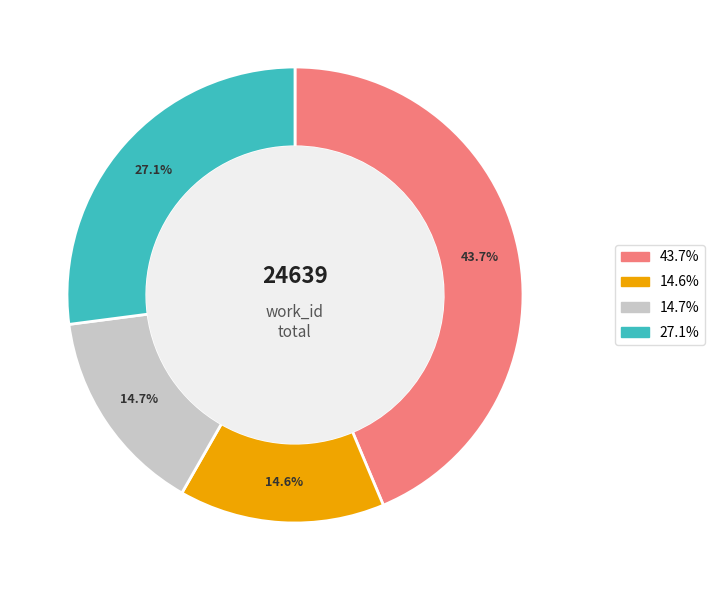

To the nearest percent, what is the difference between the largest and smallest slice percentages?

29%